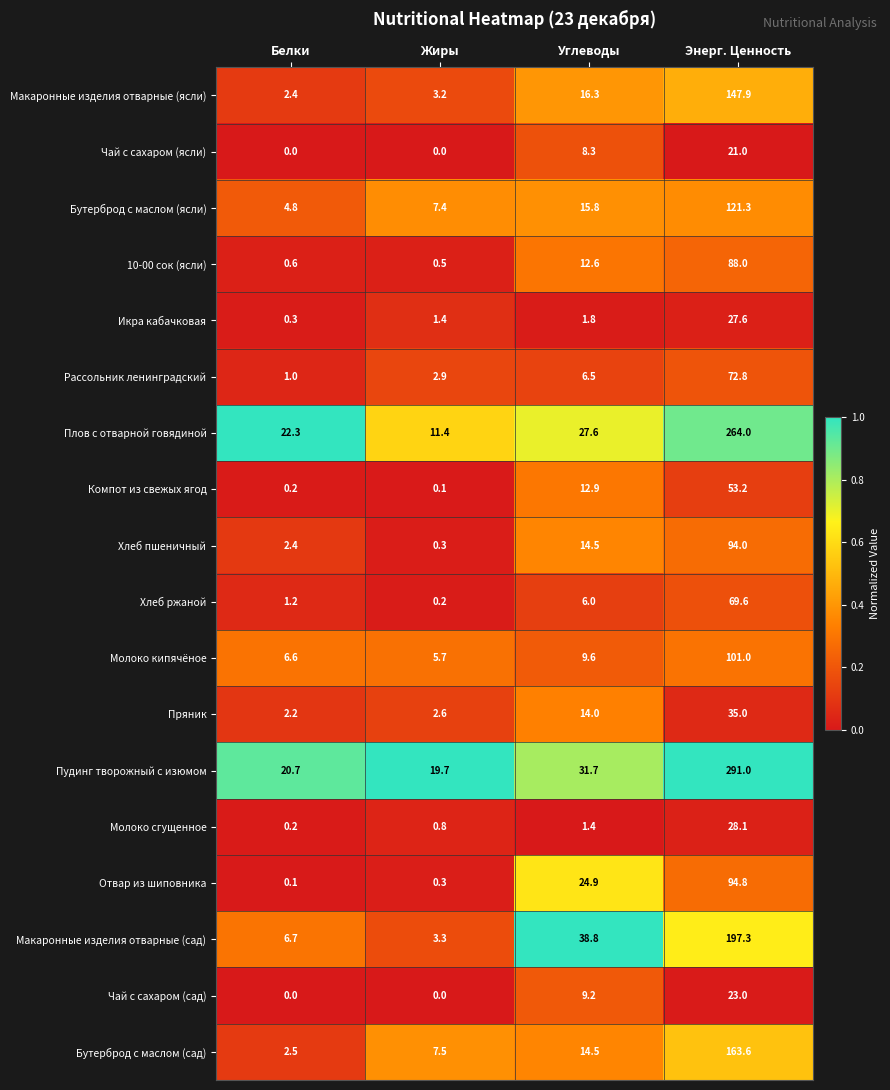

Which category has the lowest value in the Отвар из шиповника series?

Белки